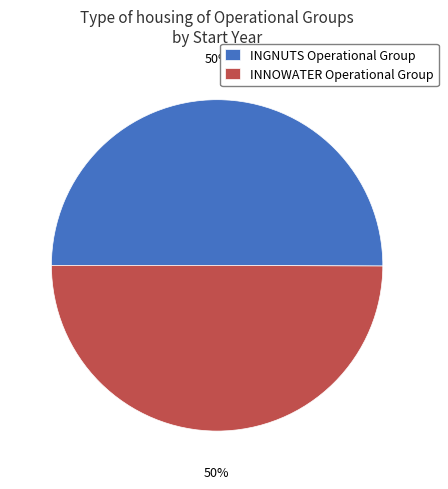

Is it true that INNOWATER Operational Group is 50% of the pie?

True